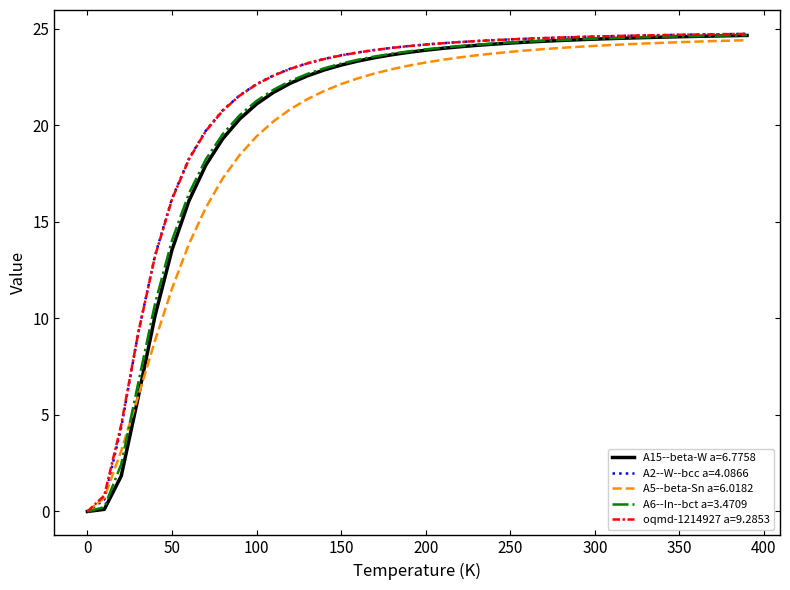

What is the maximum value shown in the chart?

24.7